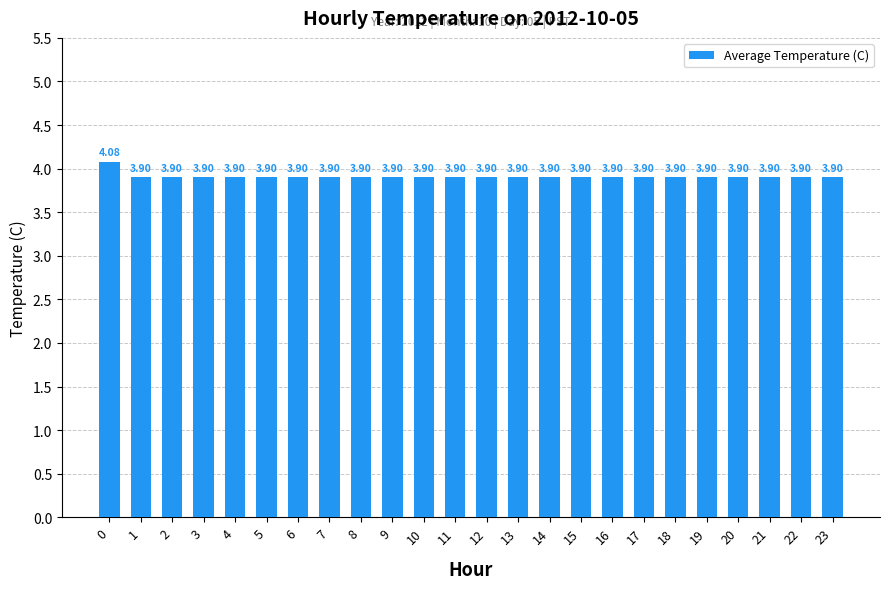

Does the chart contain stacked bars?

No